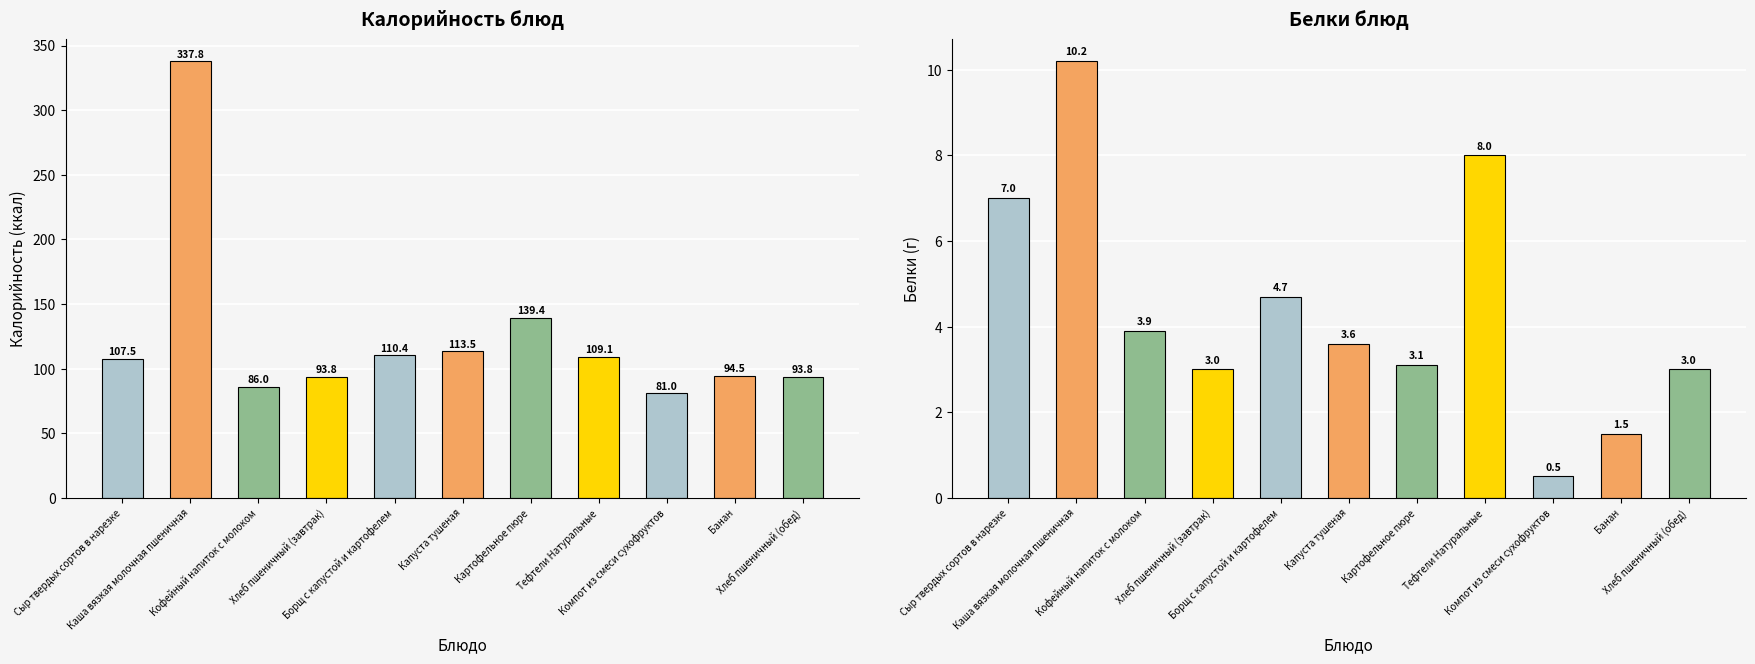

The Белки series shows 0.7 at Компот из смеси сухофруктов. True or false?

False